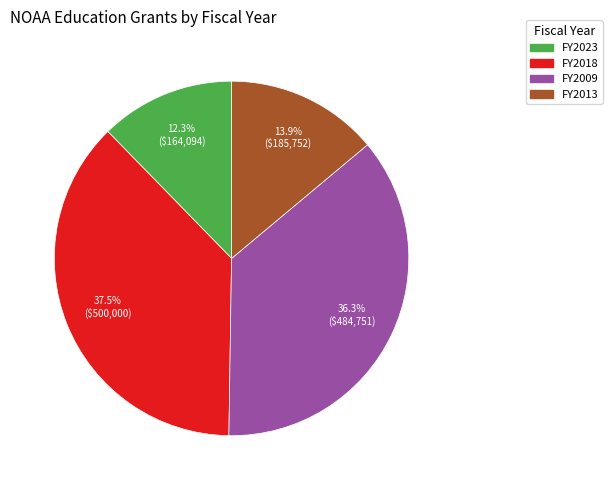

Does FY2018 represent more than half of the total?

No